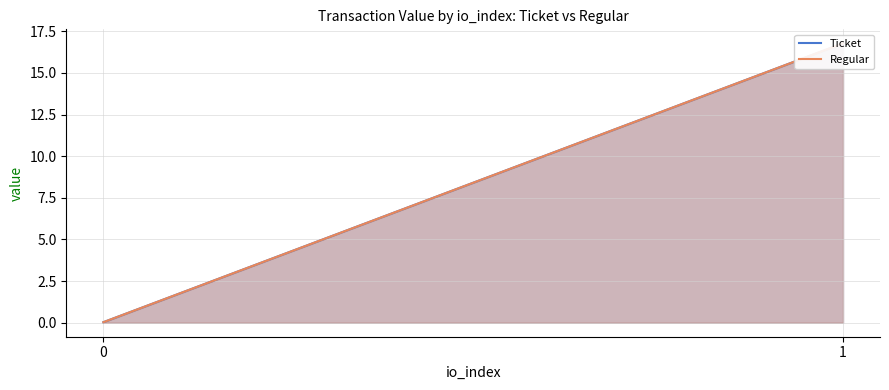

At 0, list the series in order from largest to smallest.

Ticket, Regular